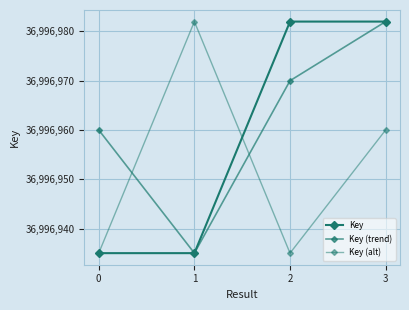

Rank the series by their maximum value, from highest to lowest.

Key, Key (trend), Key (alt)